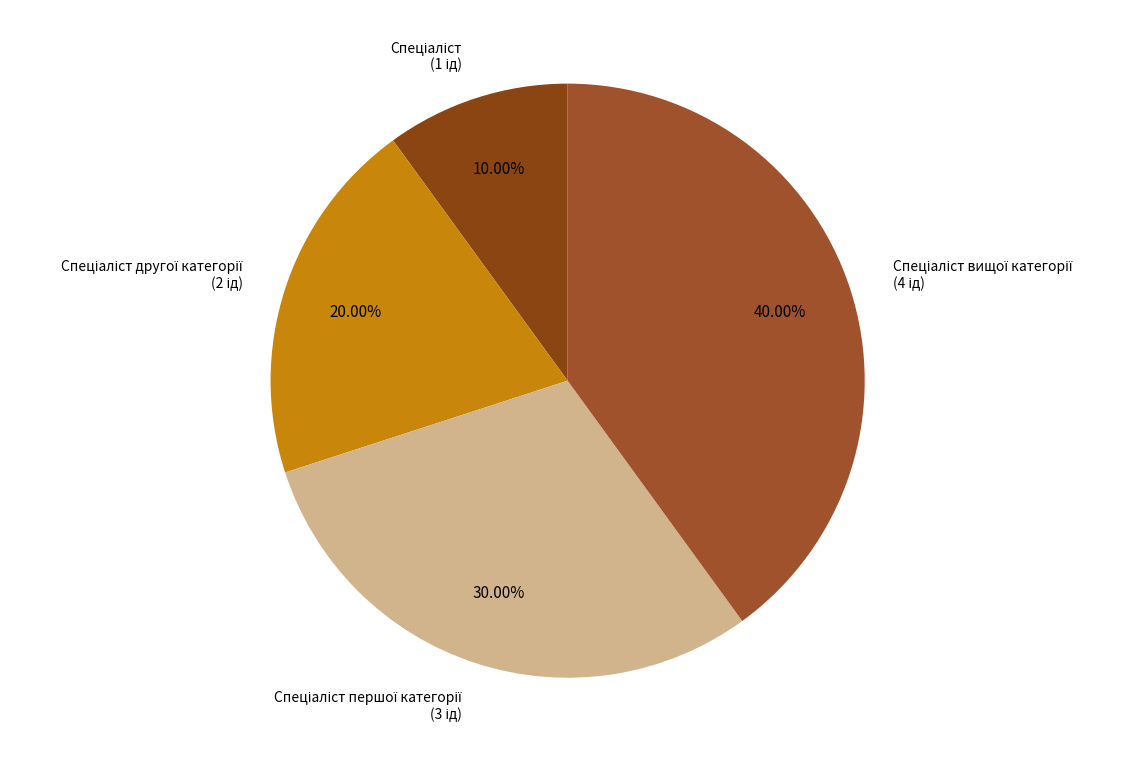

Is there a majority slice in this chart?

No